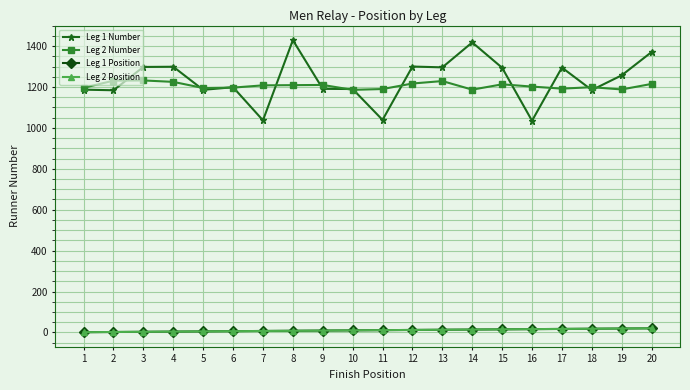

What is the value of the Leg 2 Number point at the 3rd from the left?

1232